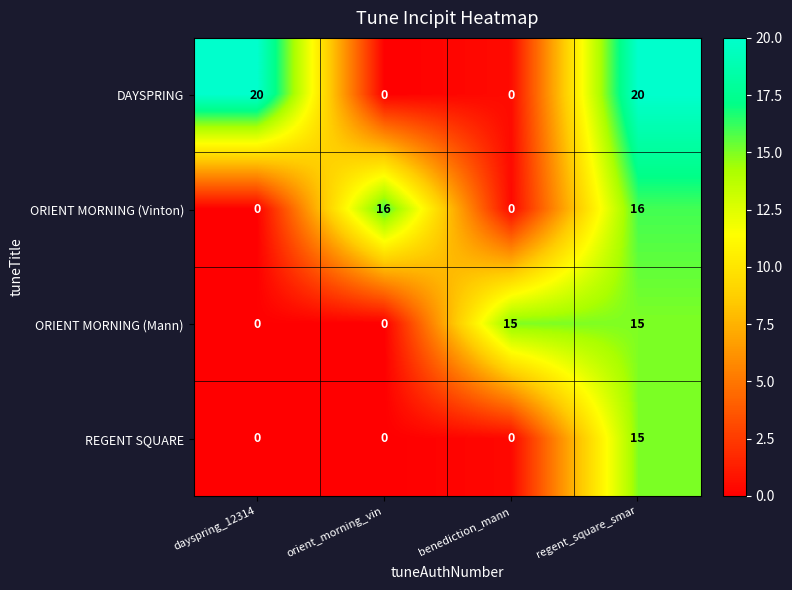

What is the sum of all ORIENT MORNING (Vinton) values?

32